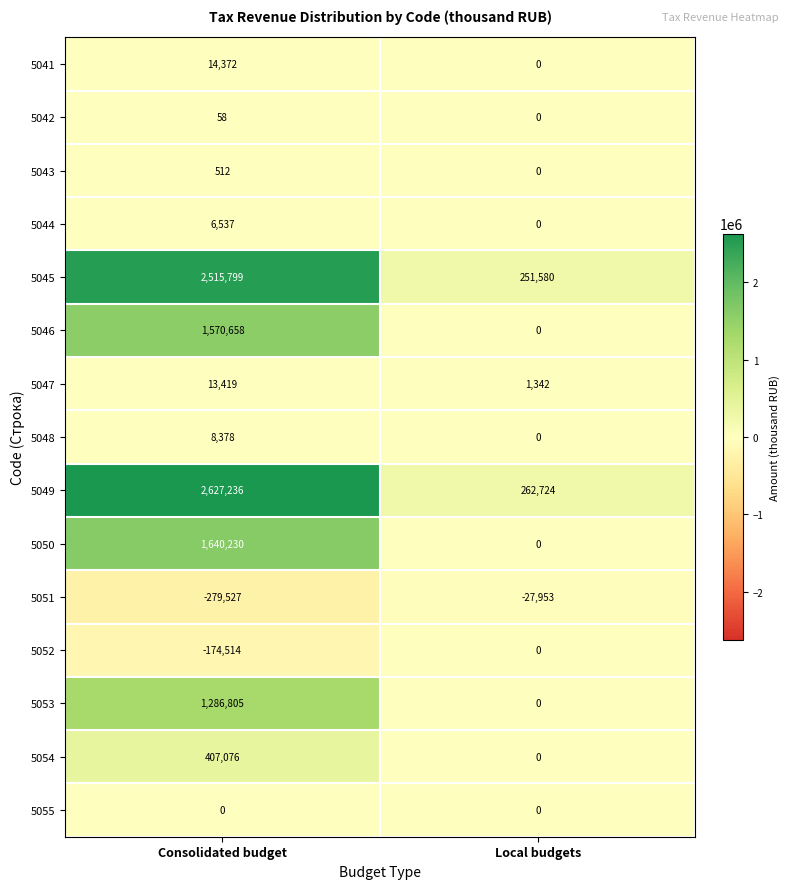

The value of 5043 at Local budgets is 237. True or false?

False